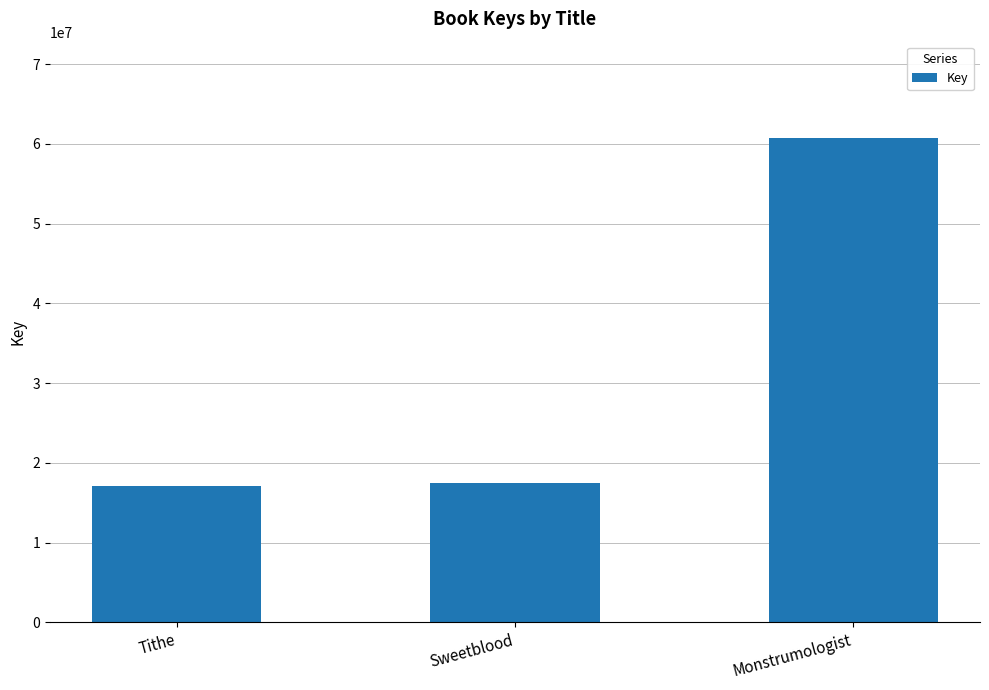

What is the smallest value displayed?

17038195